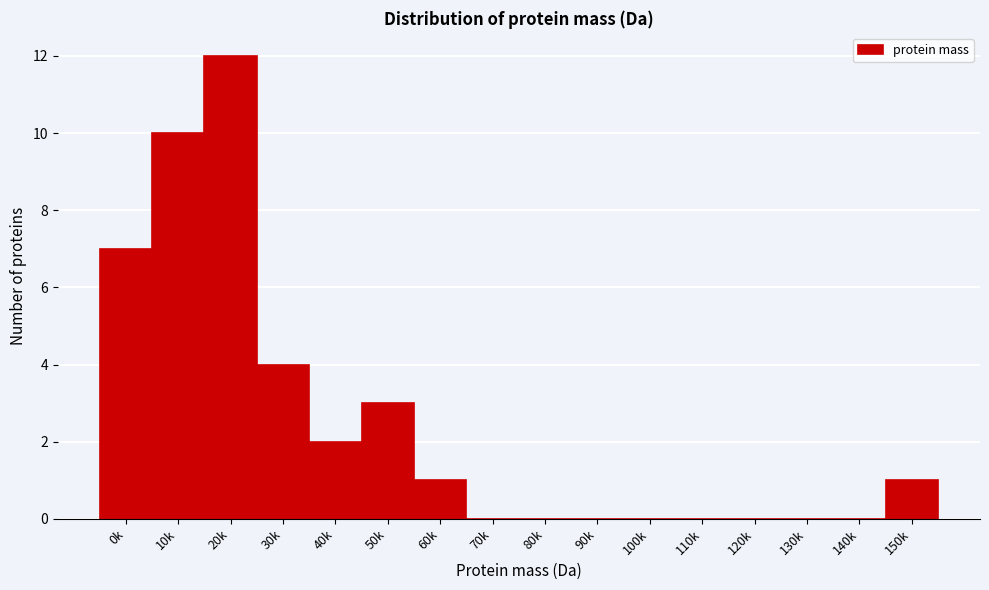

Reading right to left, list all the values displayed in this chart.

150k=1	140k=0	130k=0	120k=0	110k=0	100k=0	90k=0	80k=0	70k=0	60k=1	50k=3	40k=2	30k=4	20k=12	10k=10	0k=7